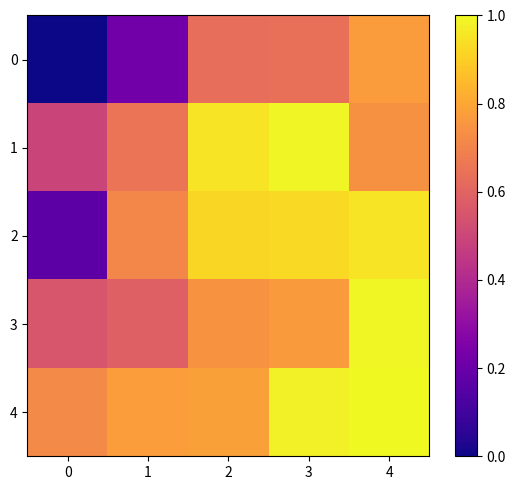

How many distinct data groups are displayed?

5